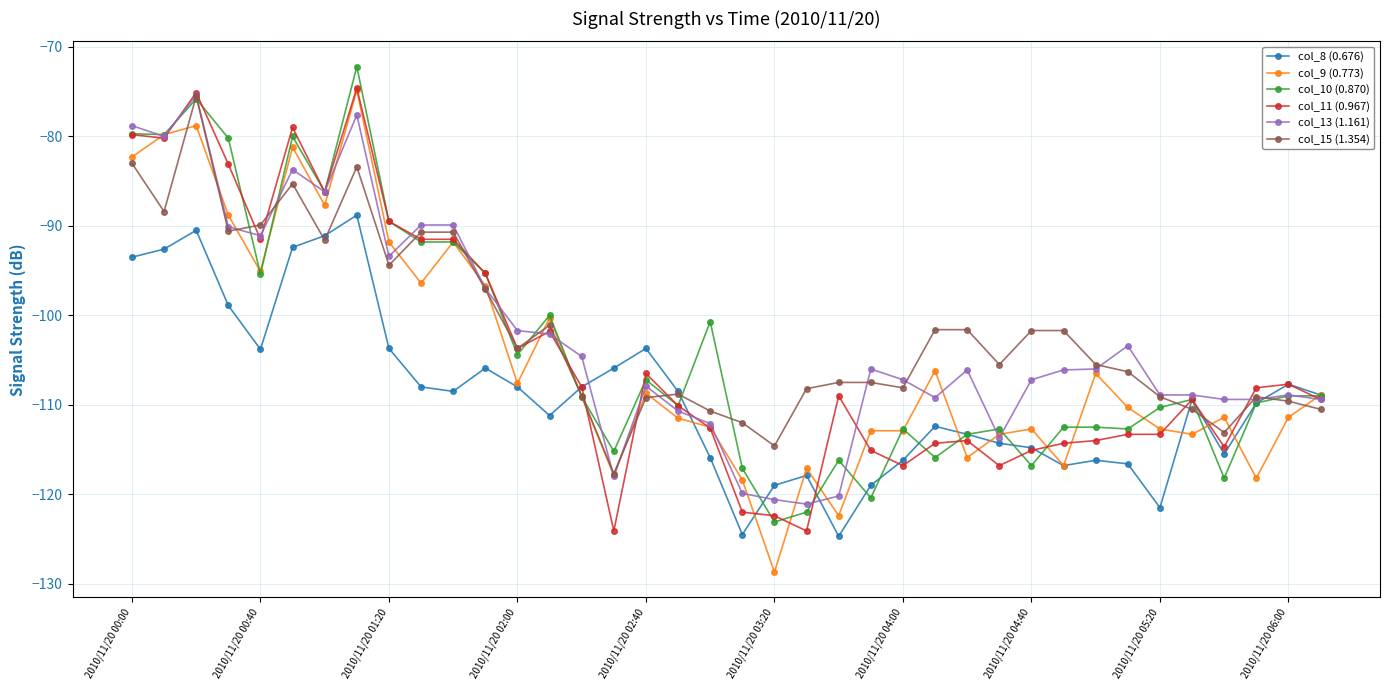

What are all the series names shown in the legend?

col_8 (0.676), col_9 (0.773), col_10 (0.870), col_11 (0.967), col_13 (1.161), col_15 (1.354)